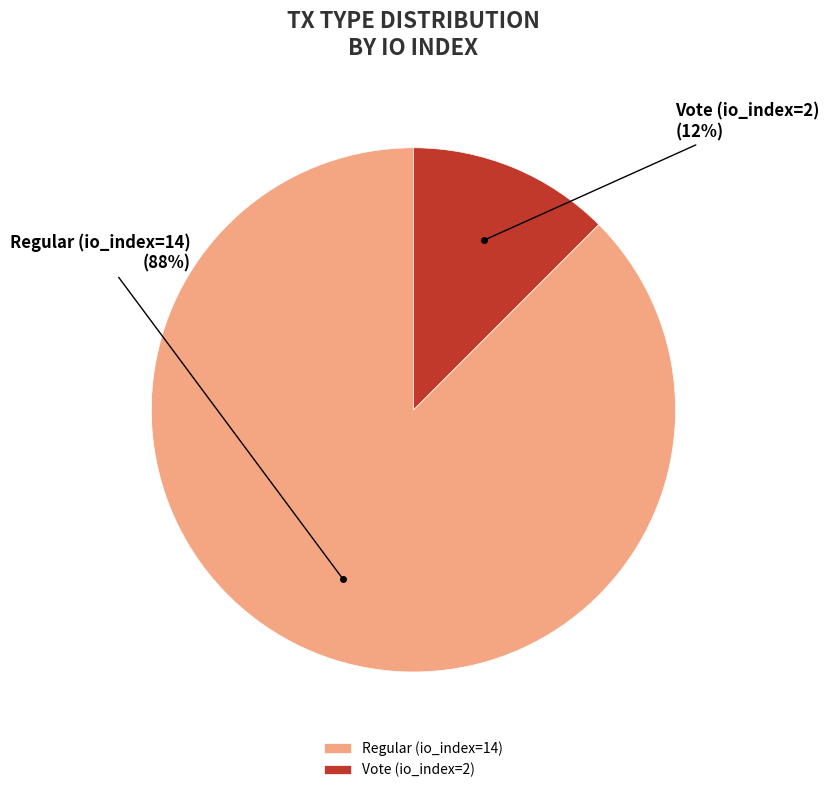

Combined, do Vote (io_index=2) and Regular (io_index=14) account for over 50%?

Yes